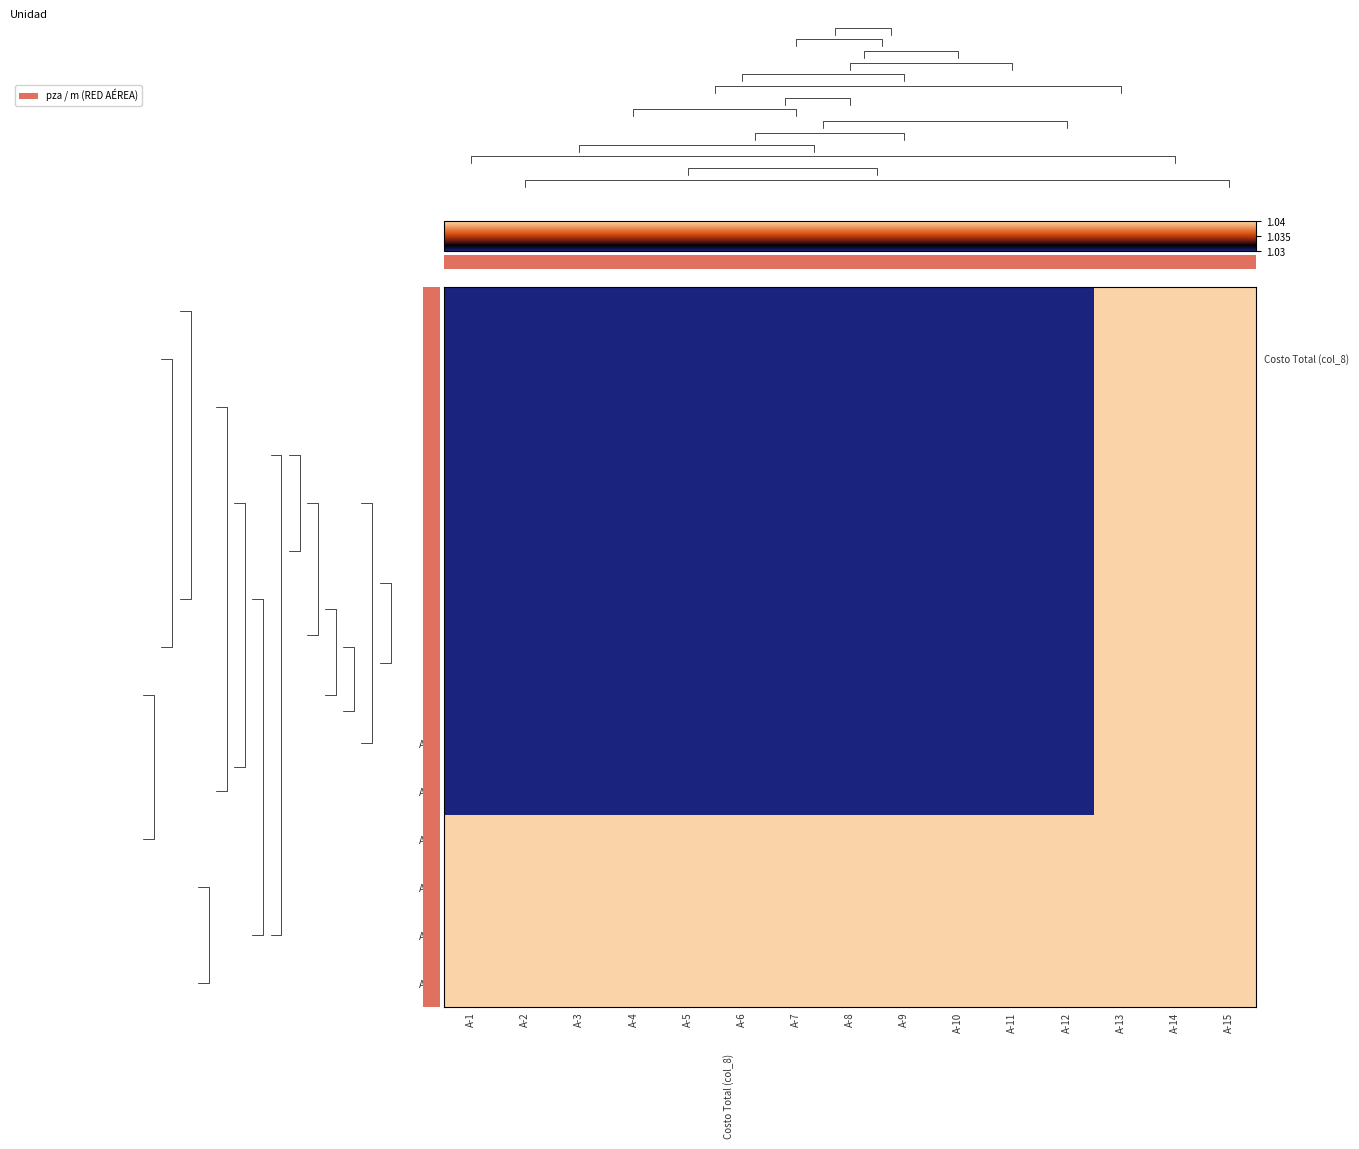

Count the number of data series in this chart.

15